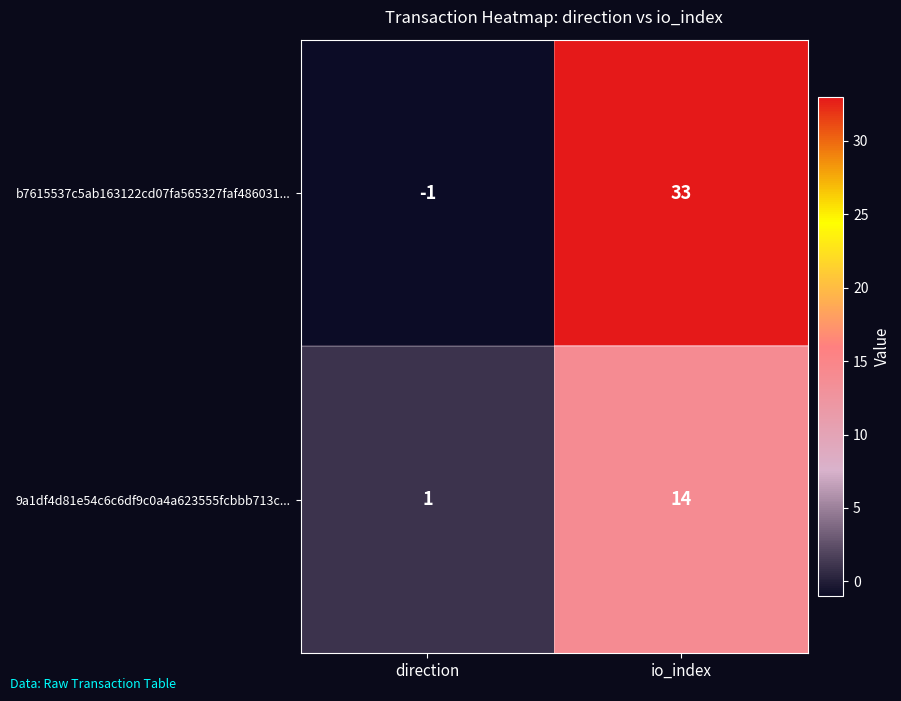

List the labels in order of 9a1df4d81e54c6c6df9c0a4a623555fcbbb713c... value, largest first.

io_index, direction